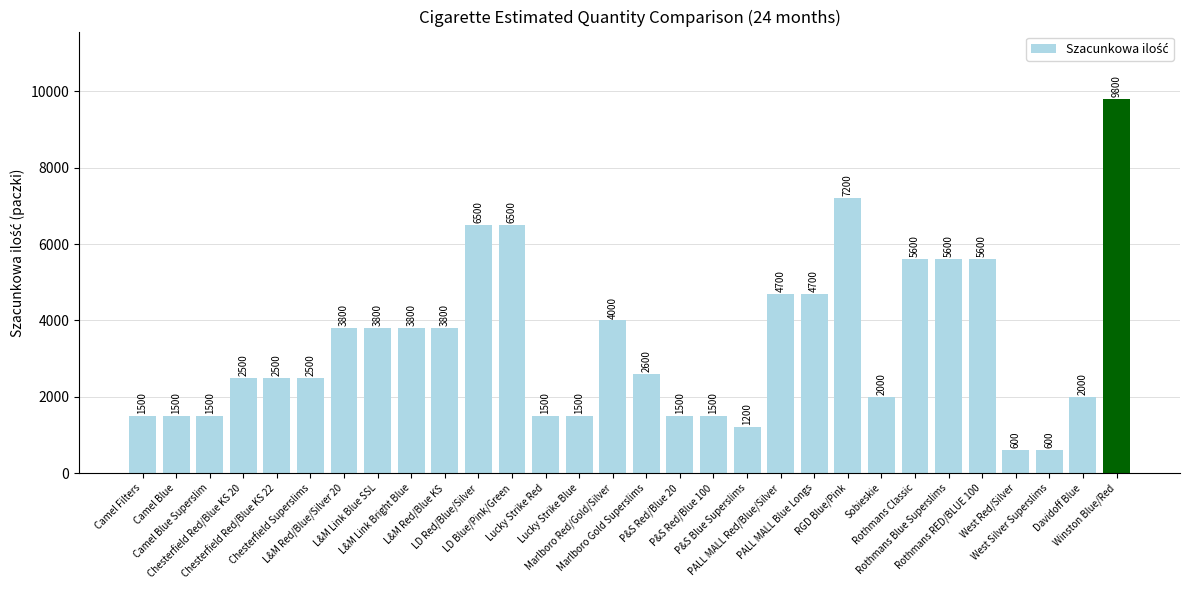

Where does the data first go above 2600?

L&M Red/Blue/Silver 20